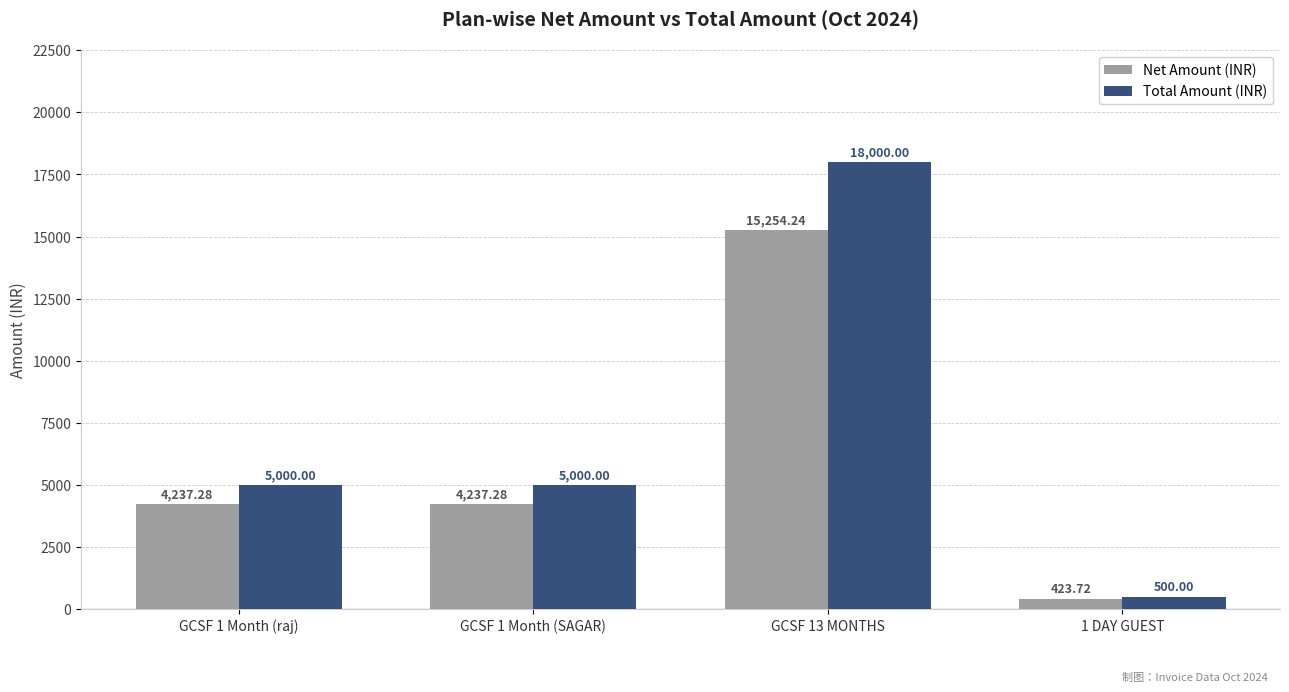

What is the difference between the highest and lowest values at 1 DAY GUEST?

76.3